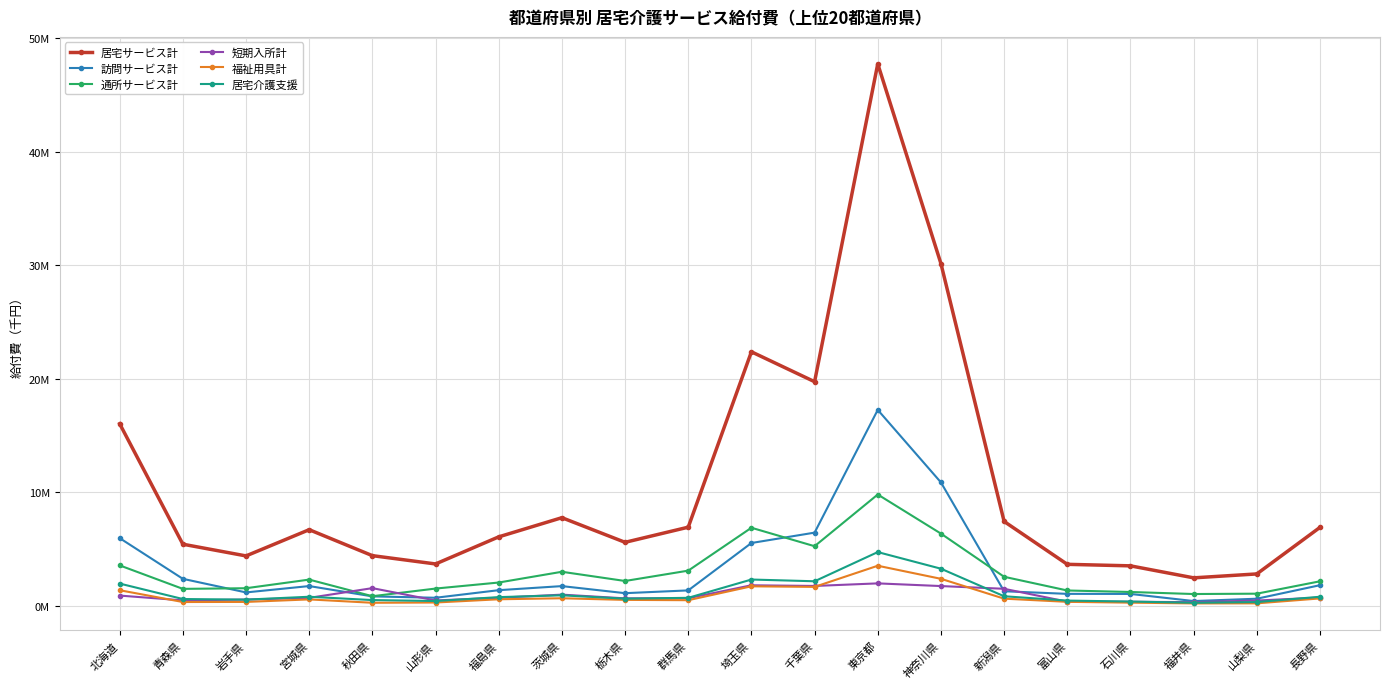

The 福祉用具計 series shows 556640.2 at 岩手県. True or false?

False